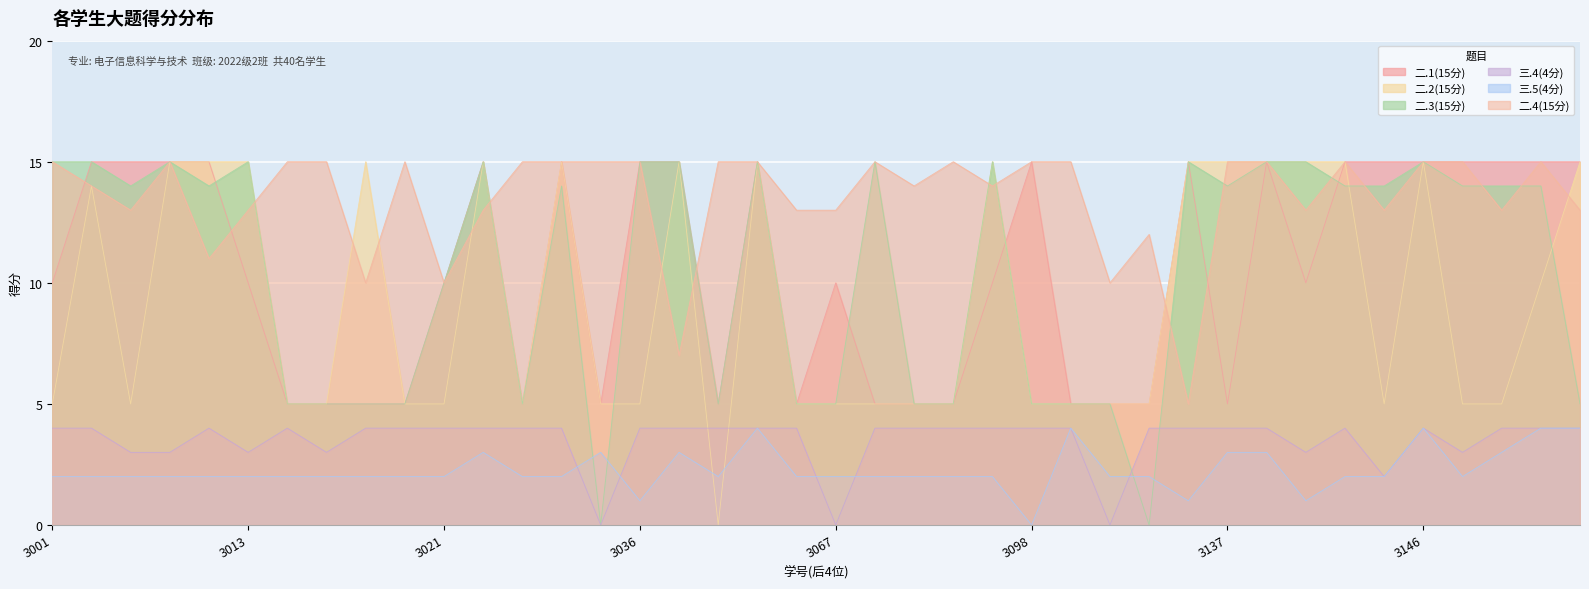

True or false: 二.1(15分) and 三.4(4分) cross at least once.

False